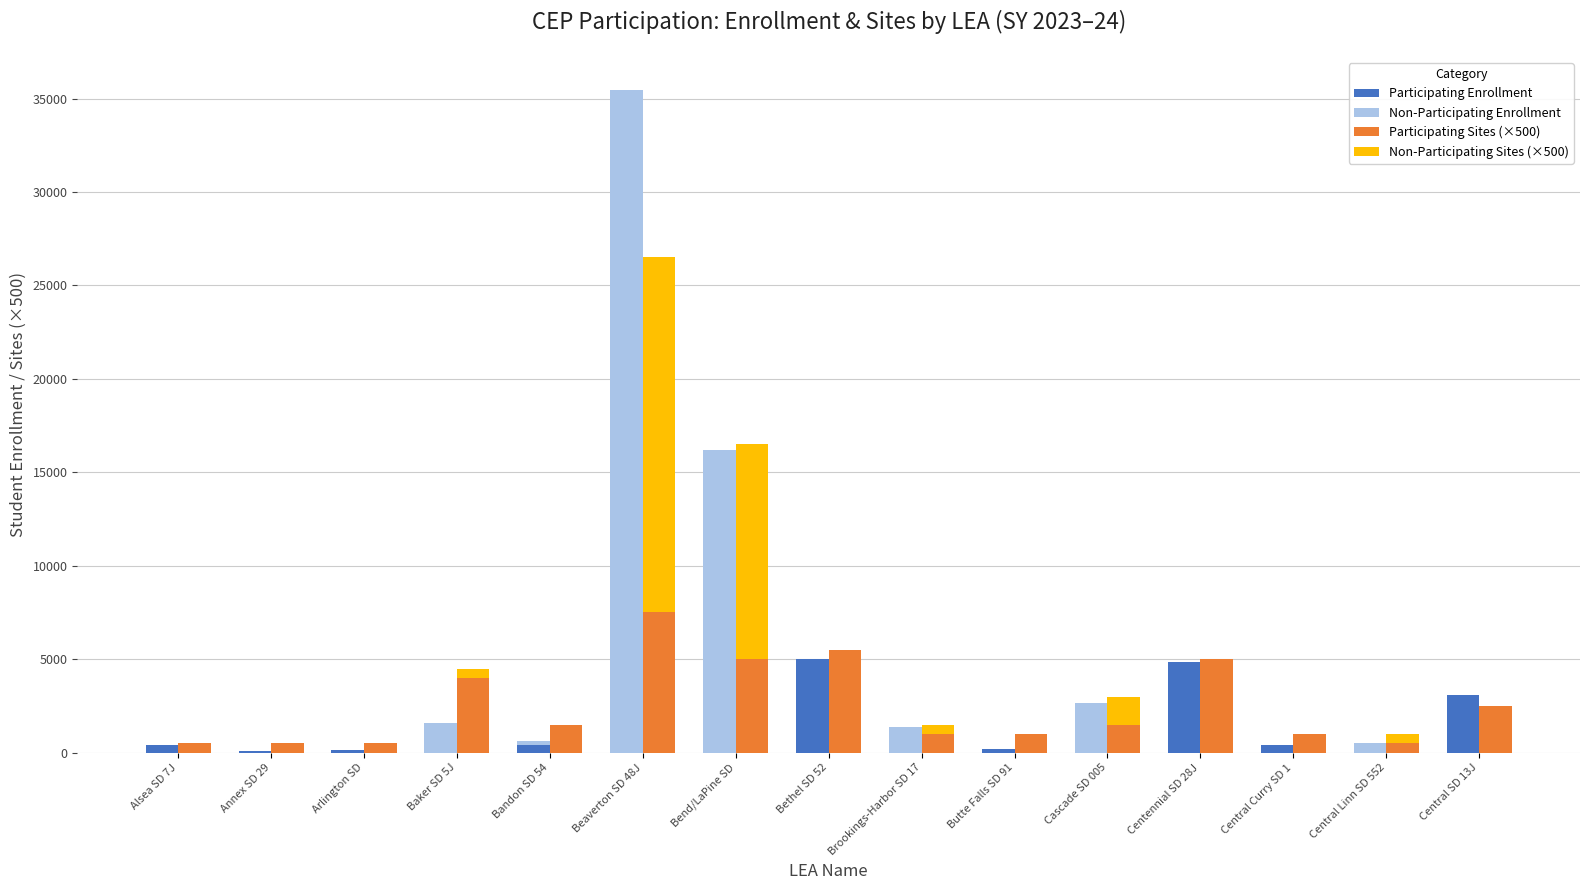

The Non-Participating Sites (×500) series shows 11500 at Bend/LaPine SD. True or false?

True